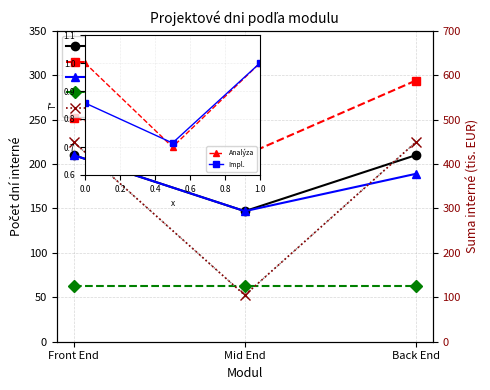

What position from the right is Mid End?

2